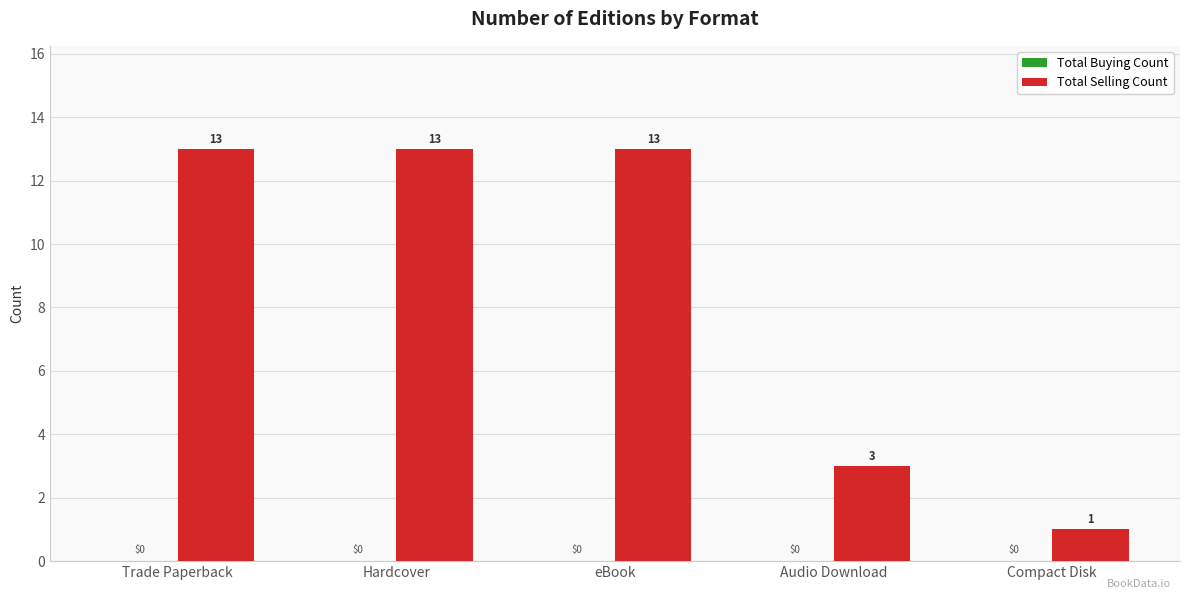

What position from the left is Audio Download?

4